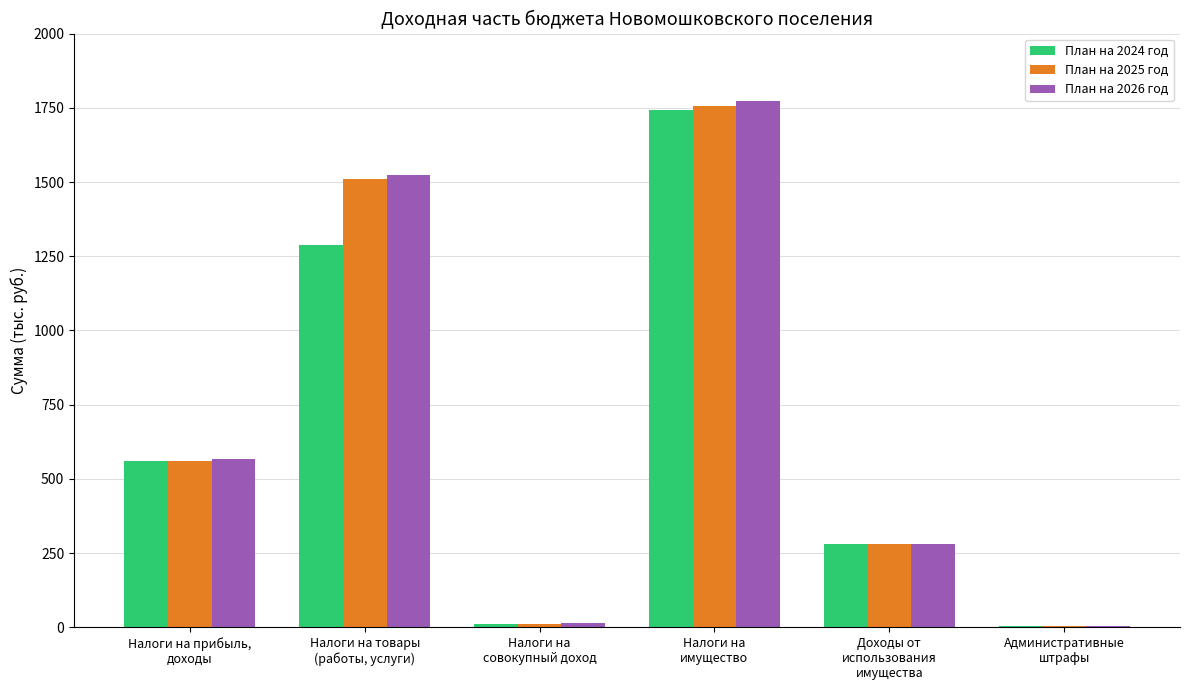

What are all the series names shown in the legend?

План на 2024 год, План на 2025 год, План на 2026 год